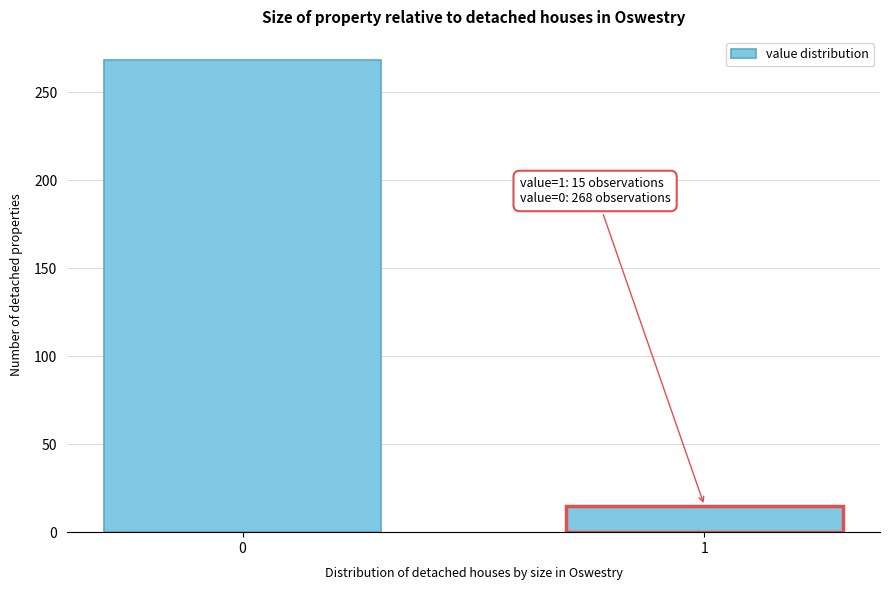

Reading right to left, transcribe all the data shown in this chart.

1=15	0=268